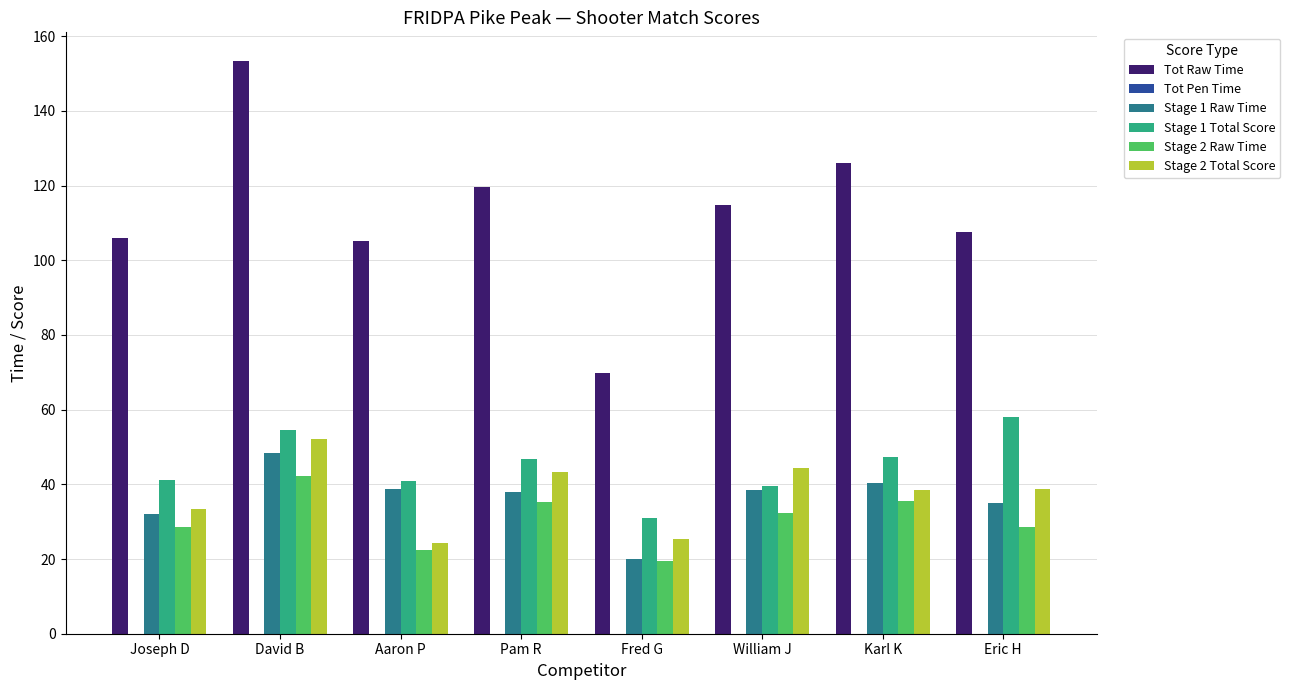

How many bars are there in each group?

5